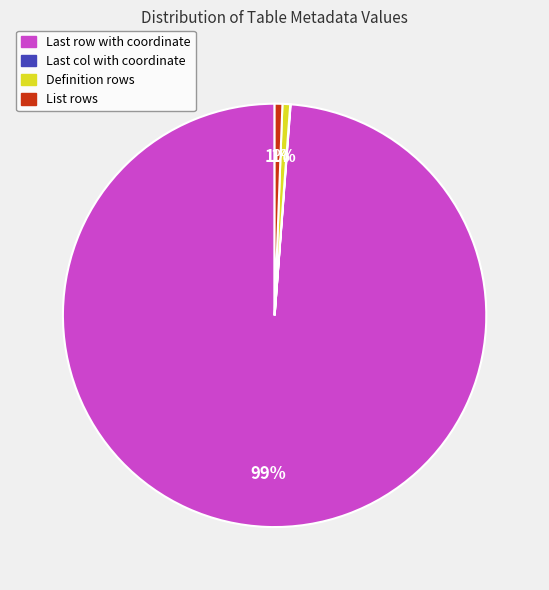

Which slice is the largest?

Last row with coordinate